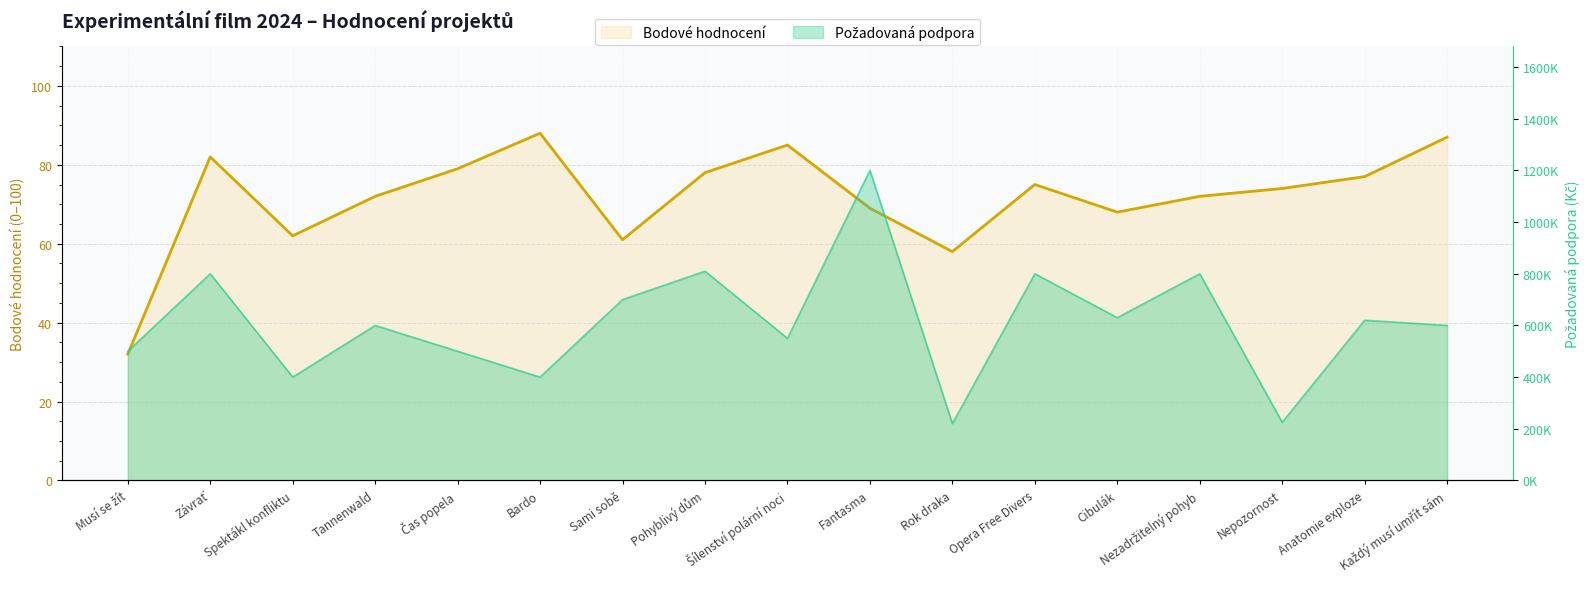

The value at Rok draka is 77. True or false?

False